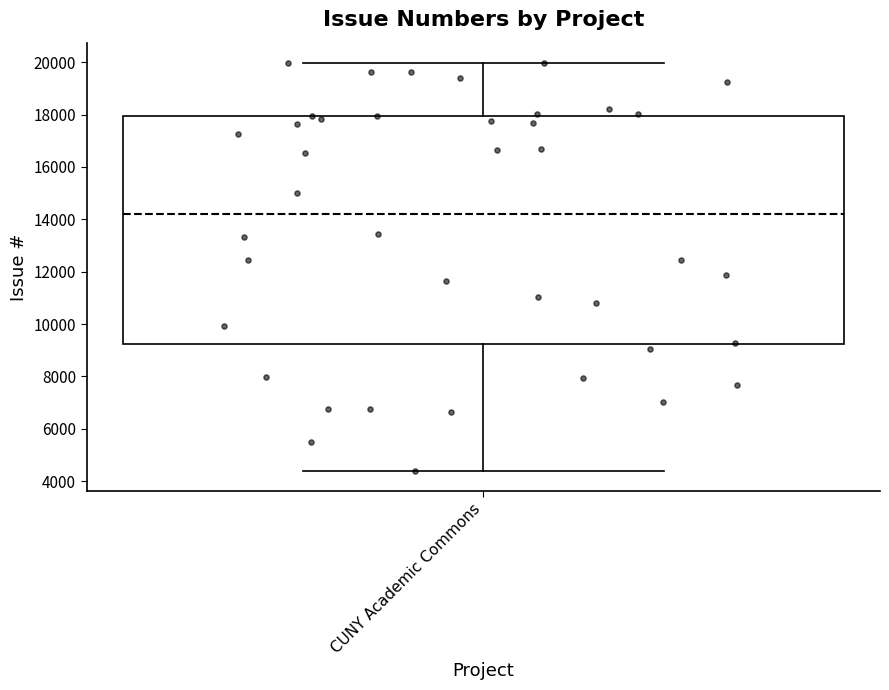

Read this box plot against the y-axis: the position of the median line, the range covered by the box, and the ends of both whiskers. The values are not printed on the chart, so give them approximately, as read against the axis.

median 14200, box 9200 to 18000, whiskers 4400 to 20000